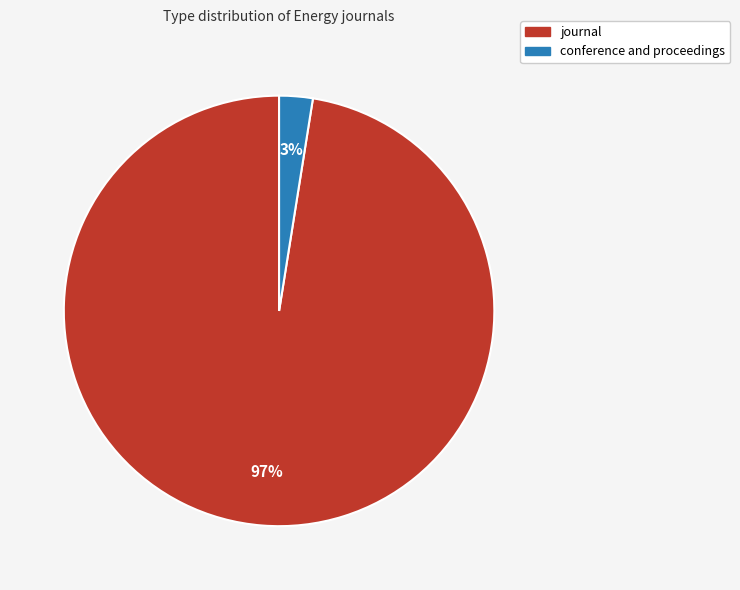

Between journal and conference and proceedings, which is larger?

journal